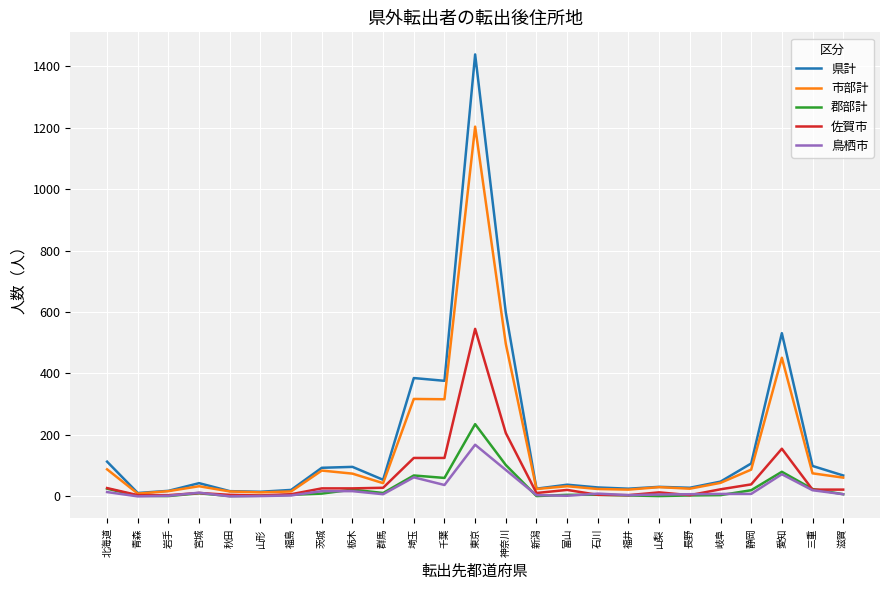

Which series has the largest total across all categories?

県計